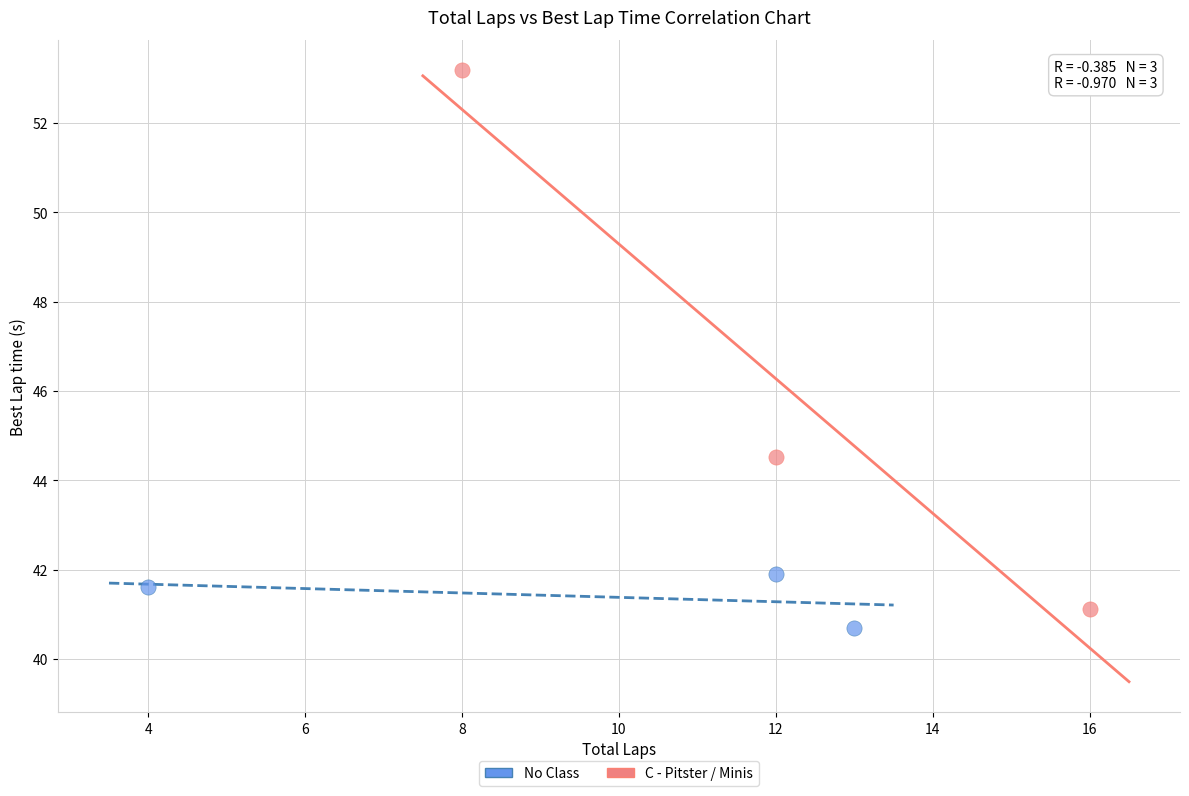

Which series contains the highest Y value?

C - Pitster / Minis